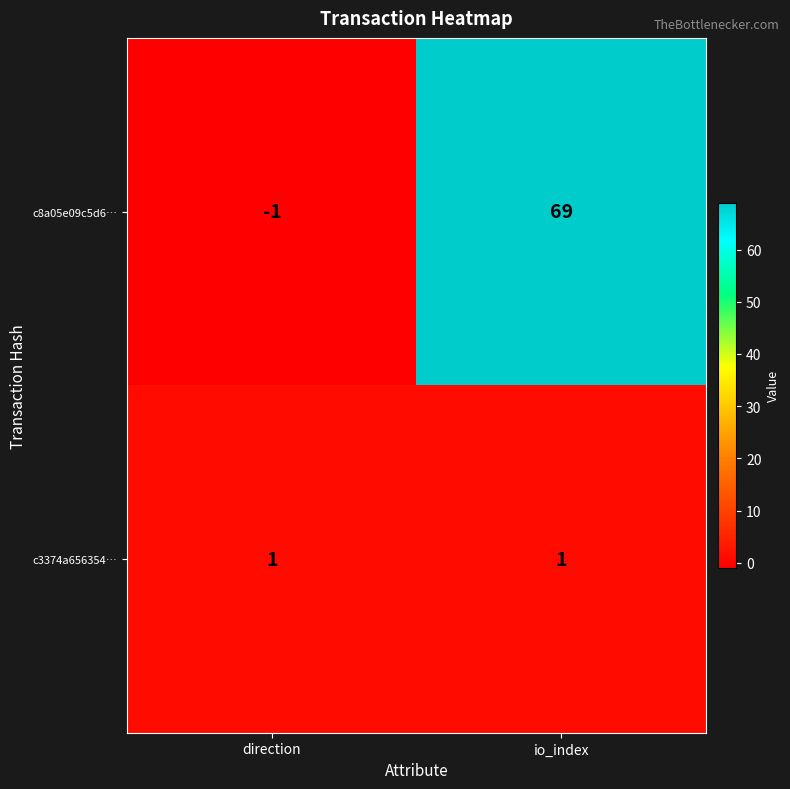

What is the average value of the c8a05e09c5d6… series?

34